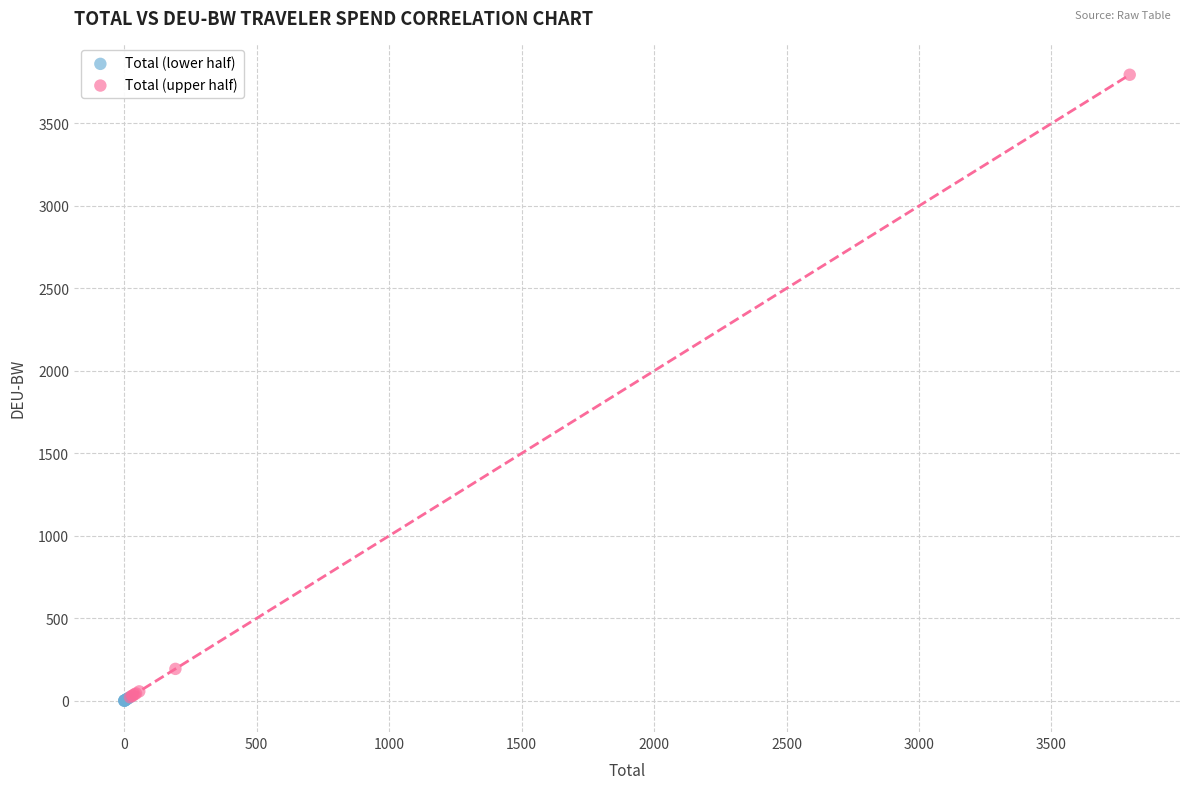

Which series reaches the maximum Y coordinate?

Total (upper half)